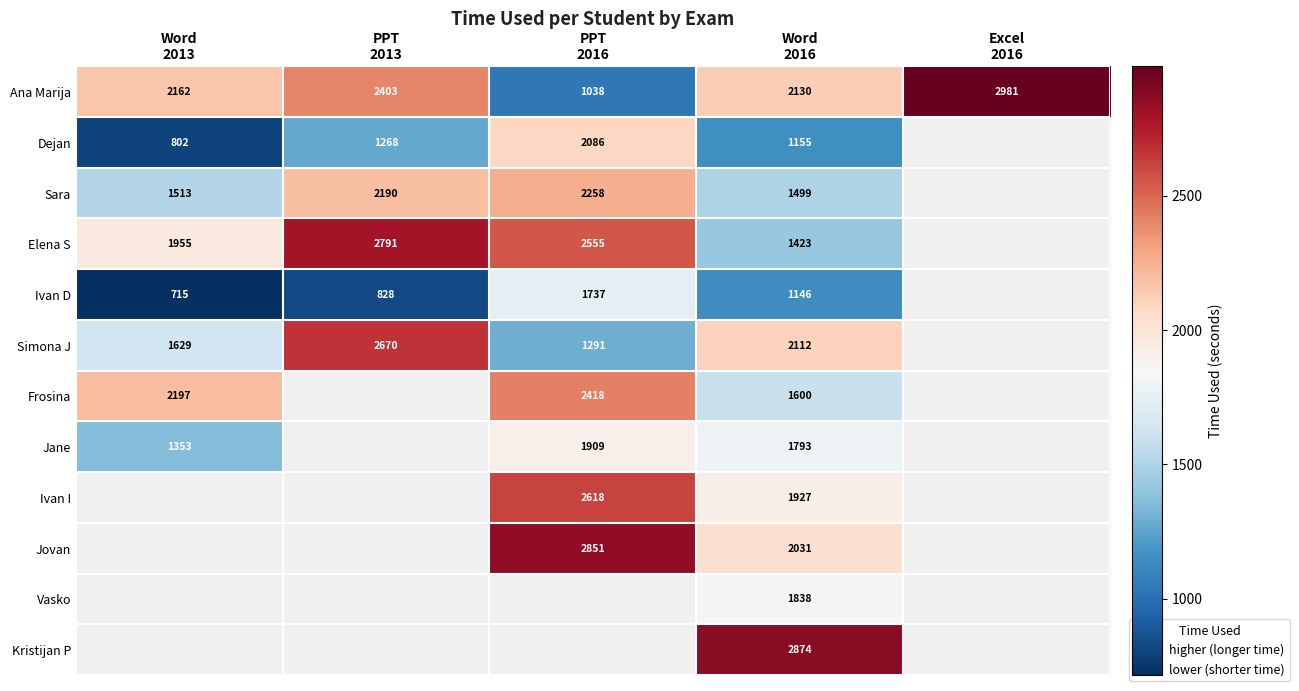

At PPT 2016, list the series in order from smallest to largest.

Ana Marija, Simona J, Ivan D, Jane, Dejan, Sara, Frosina, Elena S, Ivan I, Jovan, Vasko, Kristijan P